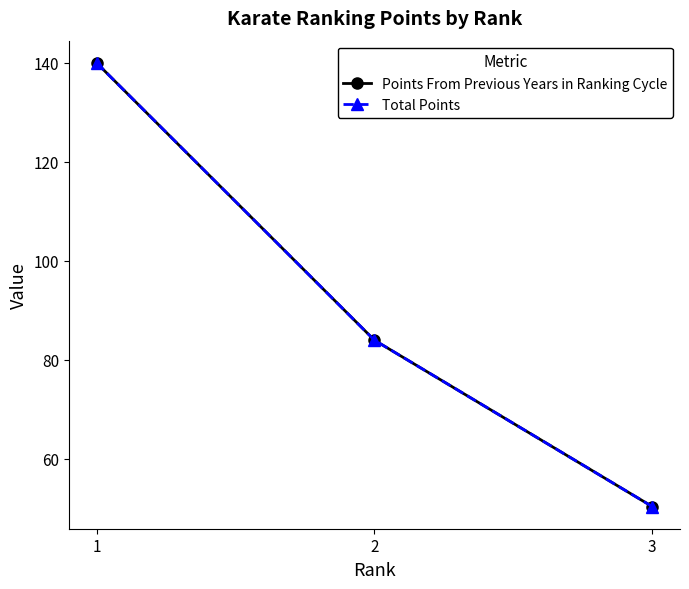

What is the value of the Total Points point at the 3rd from the left?

50.4